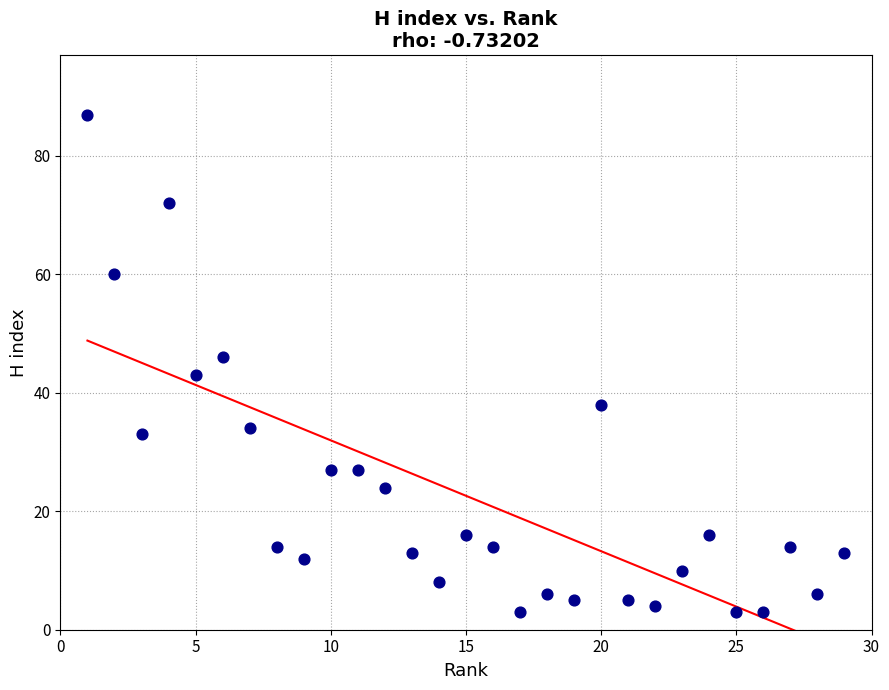

What Y value in the scatter plot is closest to 45?

46